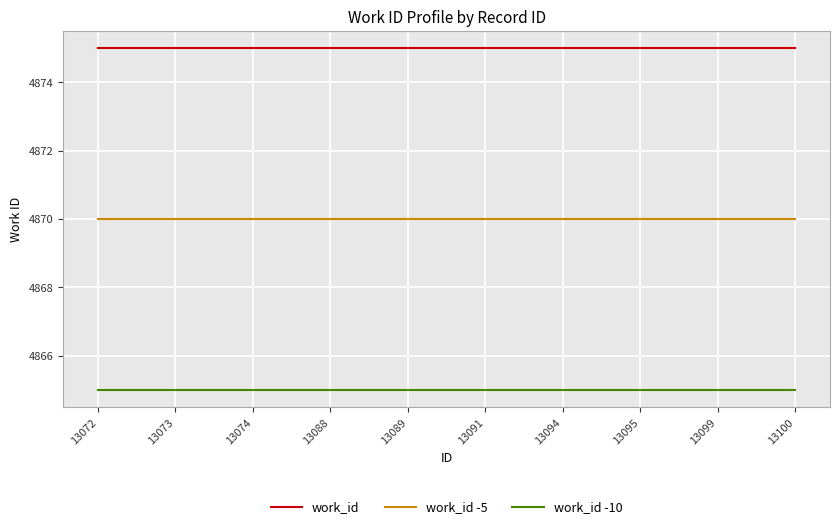

Rank the series at 13095 from lowest to highest value.

work_id -10, work_id -5, work_id